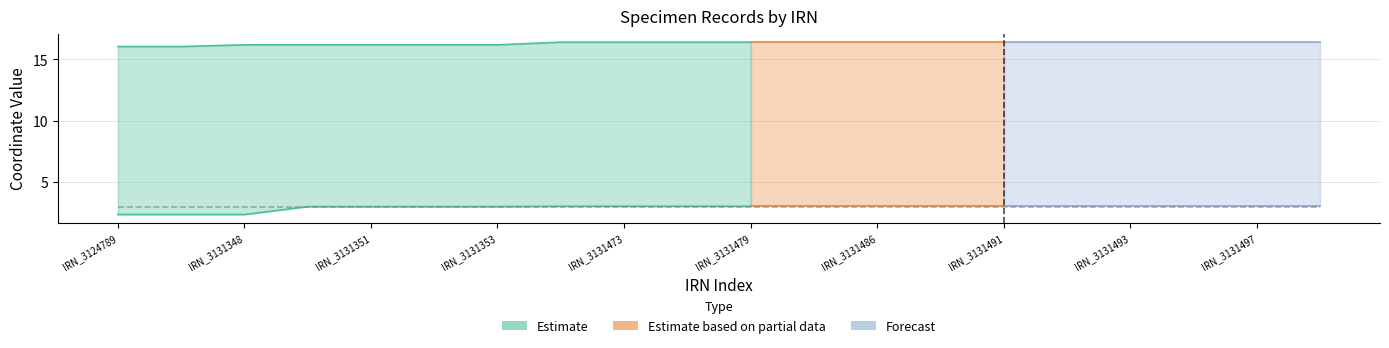

What is the average value of the Estimate_low series?

2.9